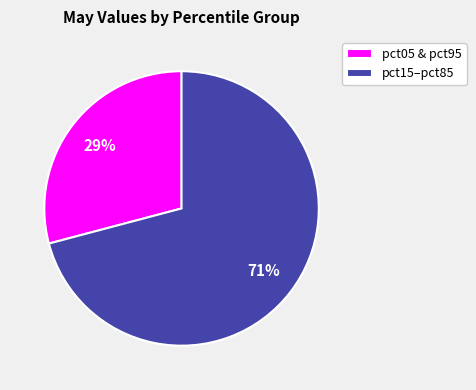

To the nearest percent, what is the difference between the pct05 & pct95 and pct15–pct85 slice percentages?

42%